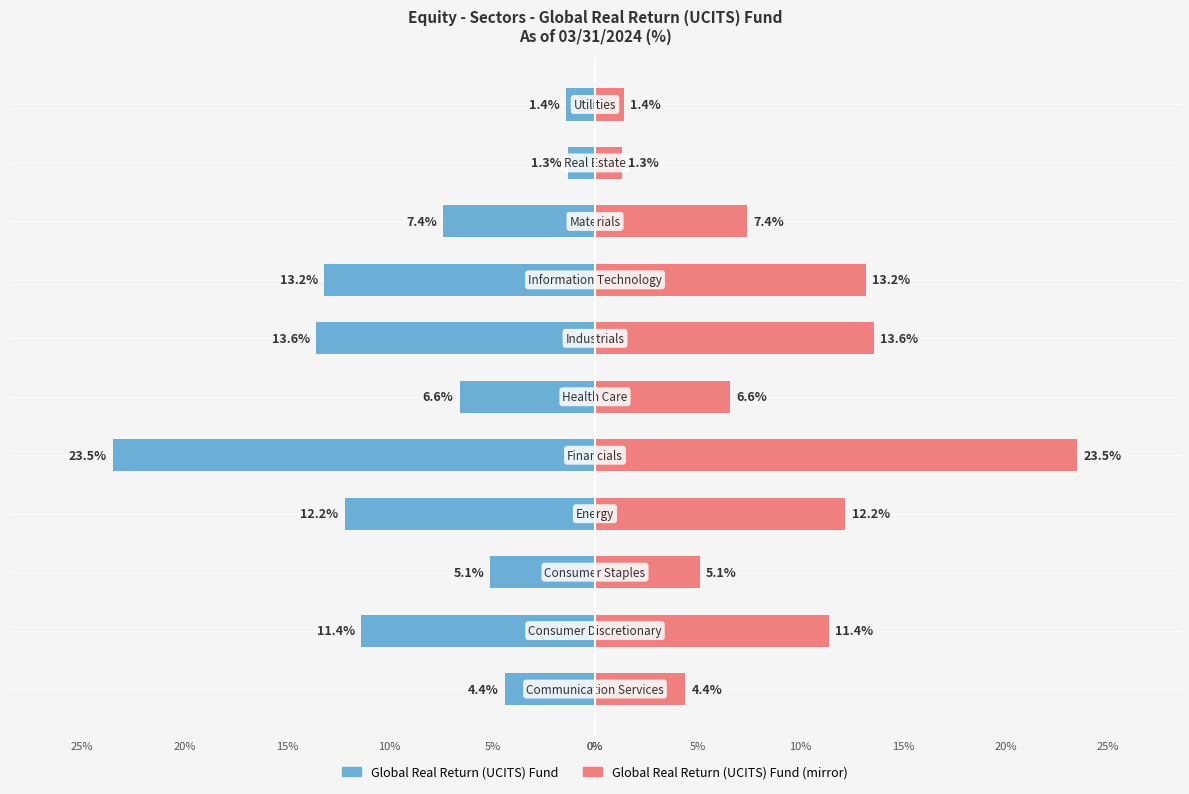

Is the value of Global Real Return (UCITS) Fund (right) at 15% greater than the value of Global Real Return (UCITS) Fund at 20%?

Yes